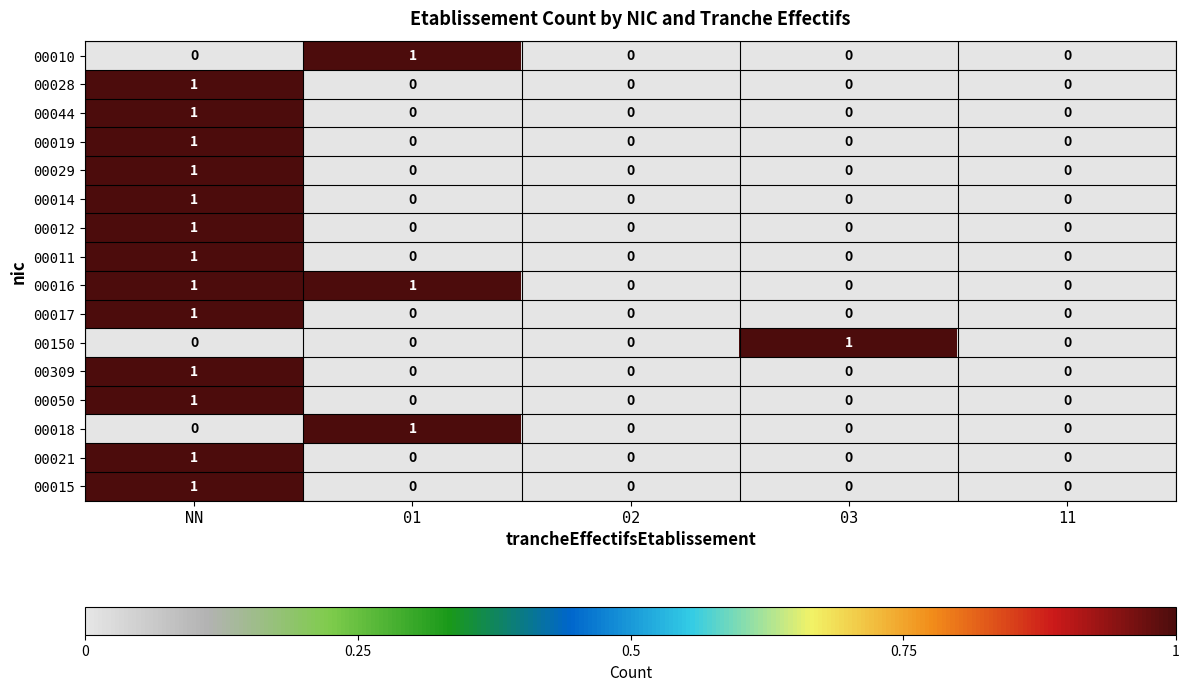

Which series has the largest total across all categories?

00016